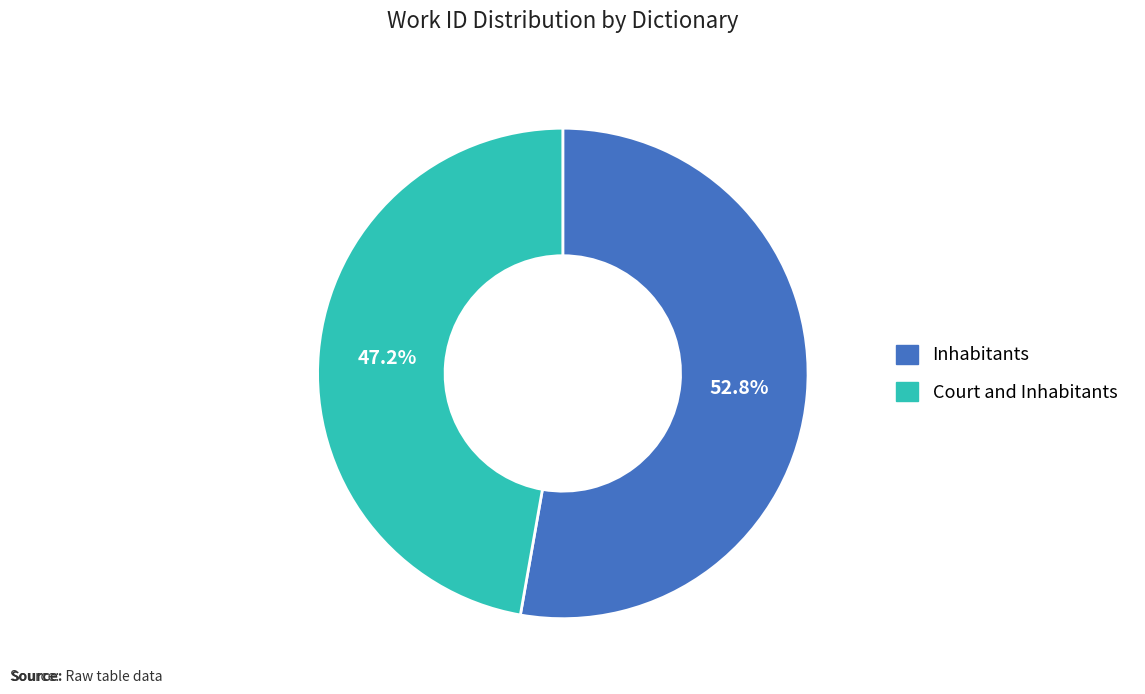

Rank the categories by value from lowest to highest.

Court and Inhabitants, Inhabitants